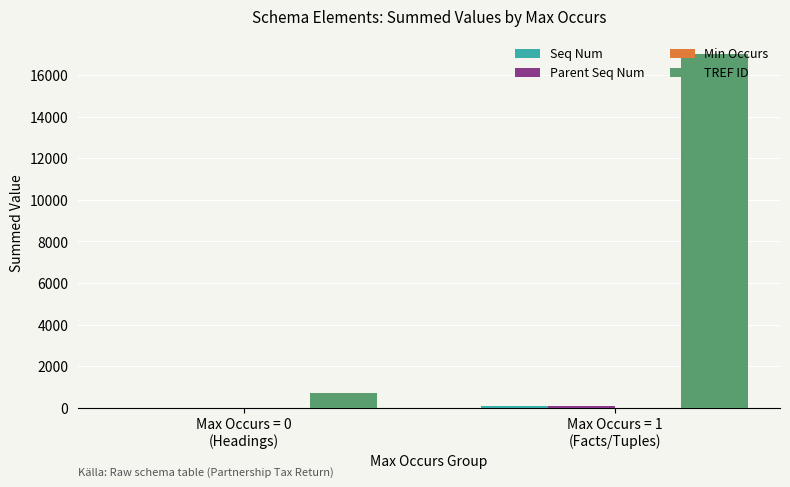

What is the greatest value displayed?

17007